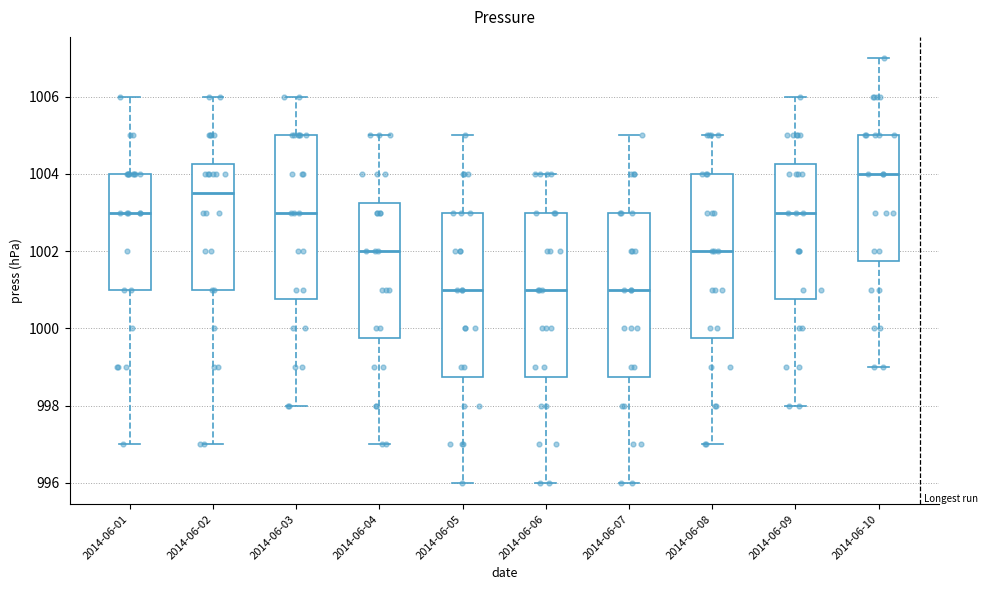

Reading left to right, transcribe this box plot: for each box, give where its median line is, the range the box spans, and where its two whiskers end, as read against the y-axis. The values are not printed on the chart, so give them approximately, as read against the axis.

2014-06-01: median 1003.0, box 1001.0 to 1004.0, whiskers 997.0 to 1006.0
2014-06-02: median 1003.6, box 1001.0 to 1004.2, whiskers 997.0 to 1006.0
2014-06-03: median 1003.0, box 1000.8 to 1005.0, whiskers 998.0 to 1006.0
2014-06-04: median 1002.0, box 999.8 to 1003.2, whiskers 997.0 to 1005.0
2014-06-05: median 1001.0, box 998.8 to 1003.0, whiskers 996.0 to 1005.0
2014-06-06: median 1001.0, box 998.8 to 1003.0, whiskers 996.0 to 1004.0
2014-06-07: median 1001.0, box 998.8 to 1003.0, whiskers 996.0 to 1005.0
2014-06-08: median 1002.0, box 999.8 to 1004.0, whiskers 997.0 to 1005.0
2014-06-09: median 1003.0, box 1000.8 to 1004.2, whiskers 998.0 to 1006.0
2014-06-10: median 1004.0, box 1001.8 to 1005.0, whiskers 999.0 to 1007.0